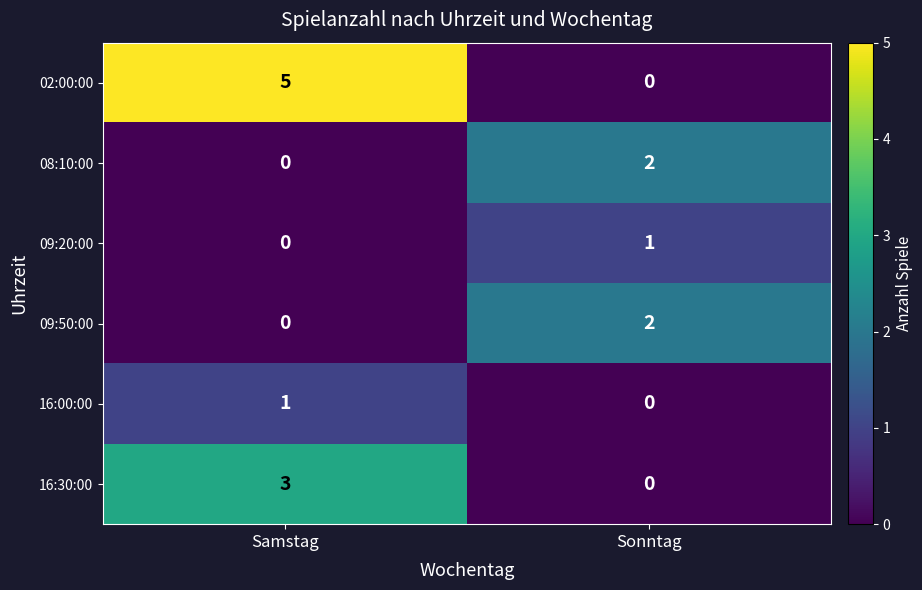

What is the total value across all series at Samstag?

9